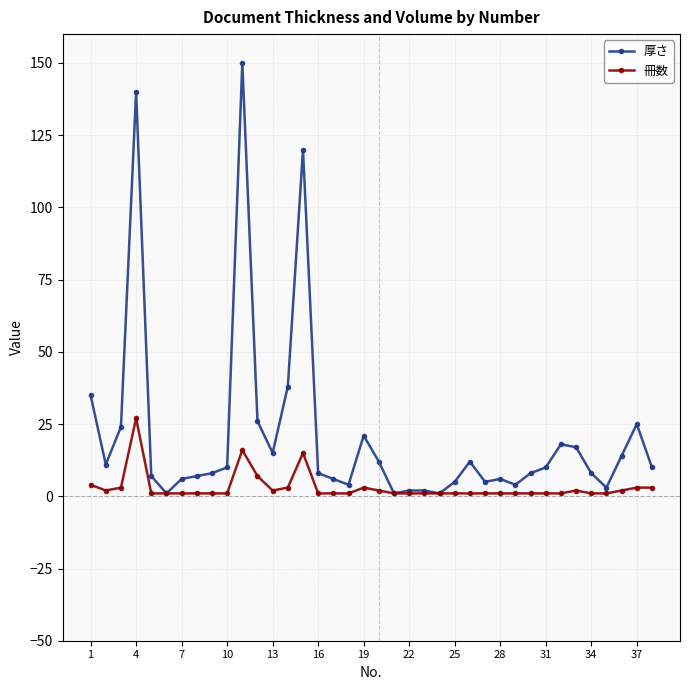

At how many categories does at least one series exceed 115?

3